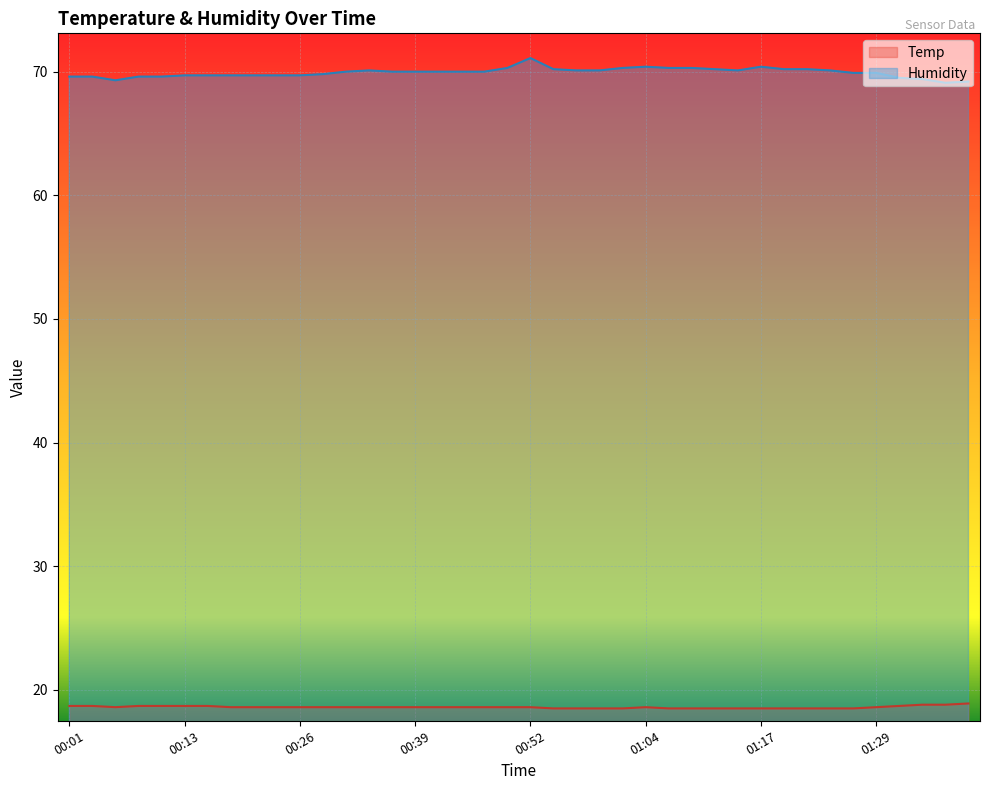

At which category does the chart reach its minimum across all series?

00:54